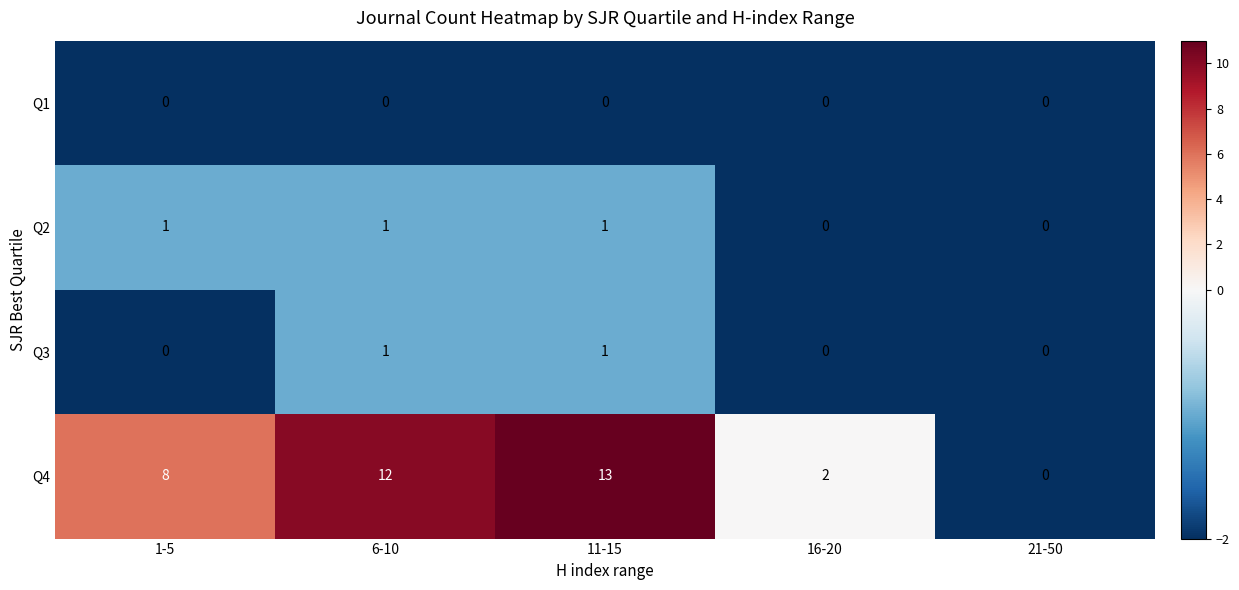

Is it true that Q3 equals 1 at 16-20?

False